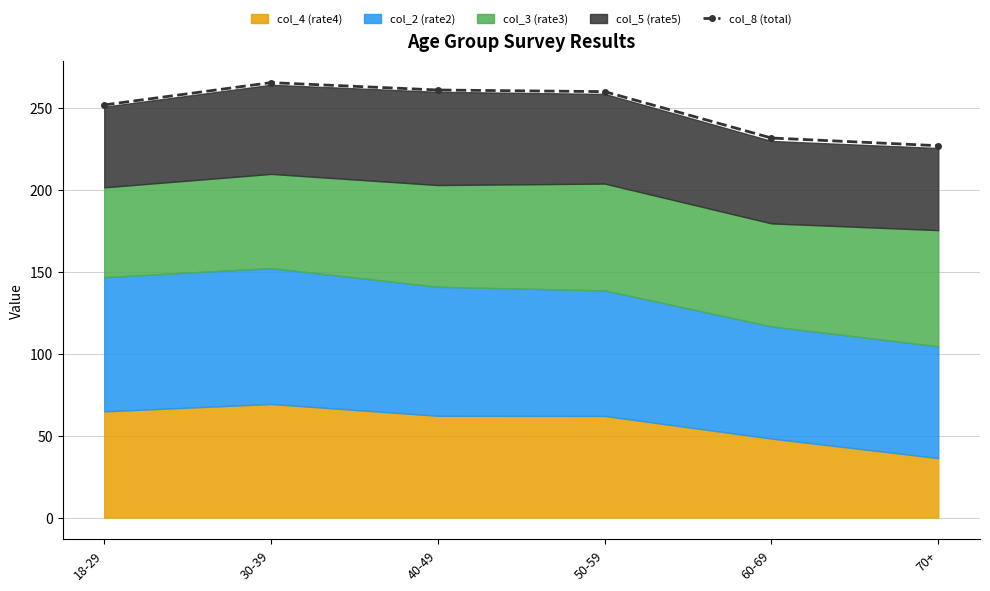

List the labels in order of value, largest first.

30-39, 40-49, 50-59, 18-29, 60-69, 70+